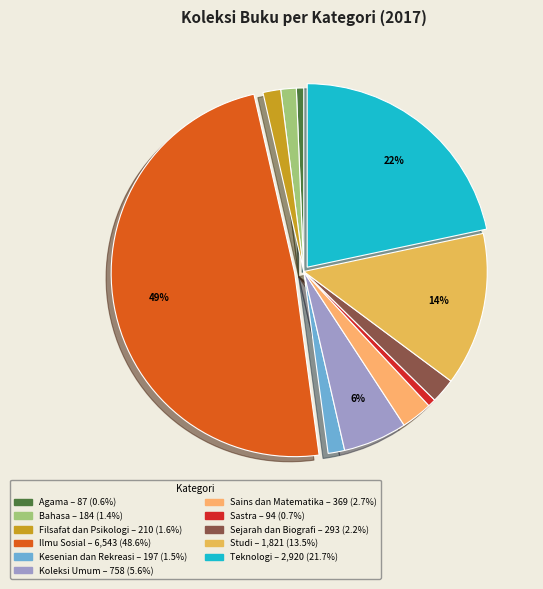

Which category has the biggest portion of the pie?

Ilmu Sosial